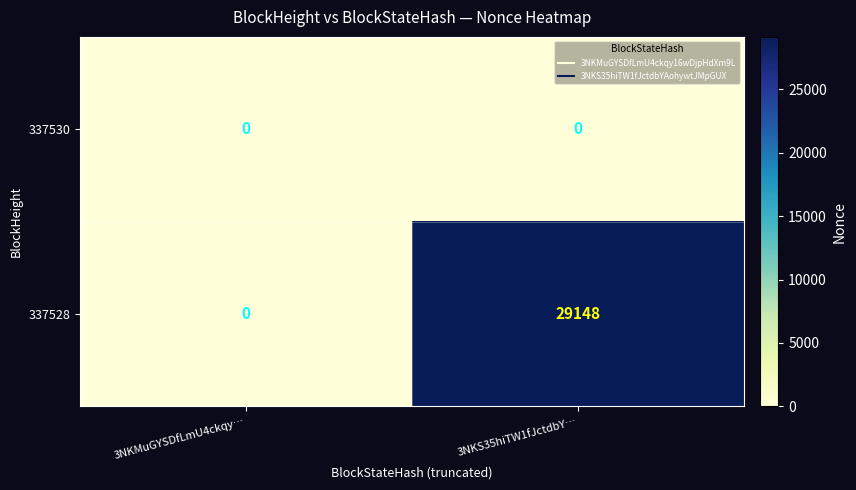

Reading left to right, list all the values displayed in this chart.

337530: 0	0
337528: 0	29148